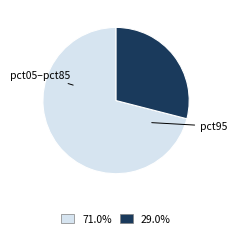

Count the number of slices in the pie.

2